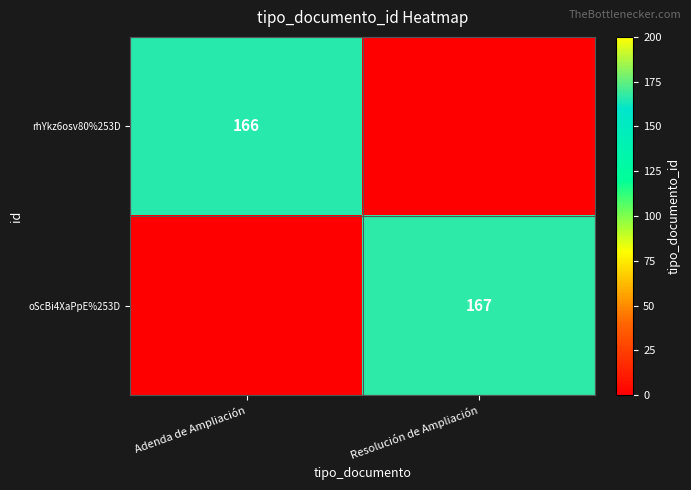

True or false: rhYkz6osv80%253D has a value of 73 at Adenda de Ampliación.

False